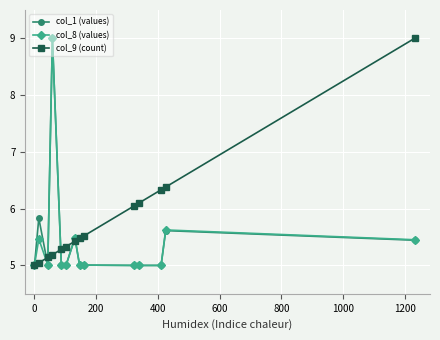

True or false: col_9 (count) has more than 2 points higher than both neighbors.

False